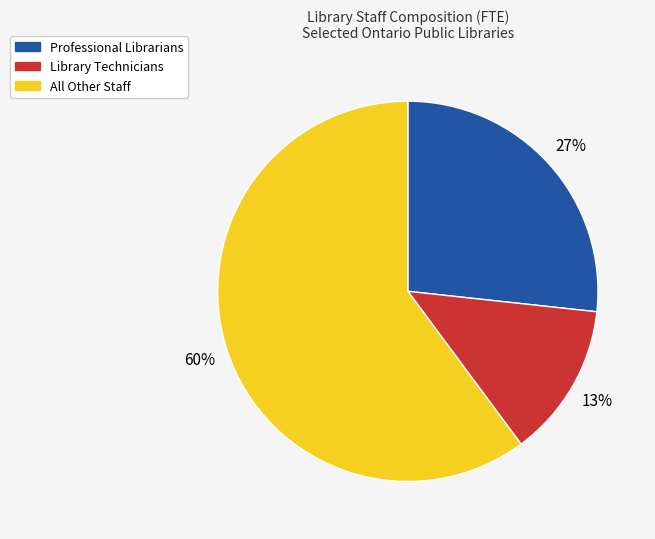

Is the sum of Professional Librarians and All Other Staff greater than half?

Yes